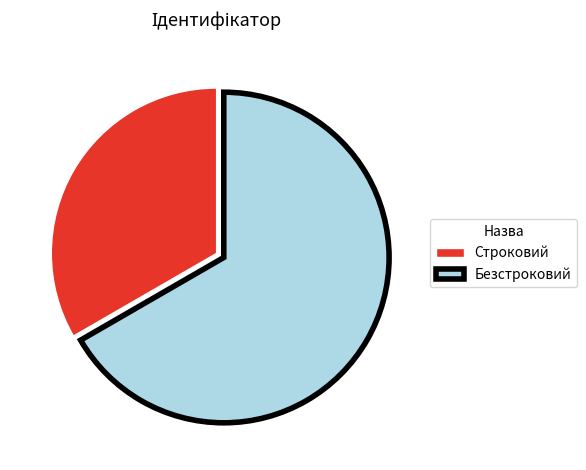

What is the smallest slice in the pie chart?

Строковий